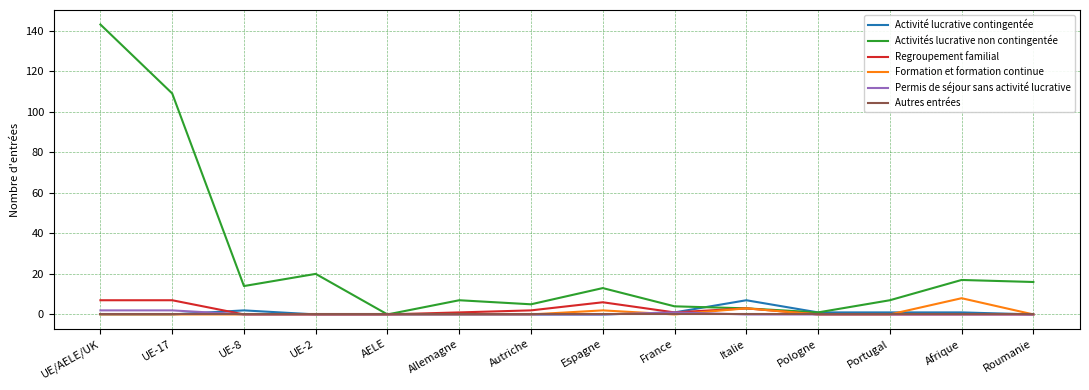

What is the total value across all series at UE-2?

20